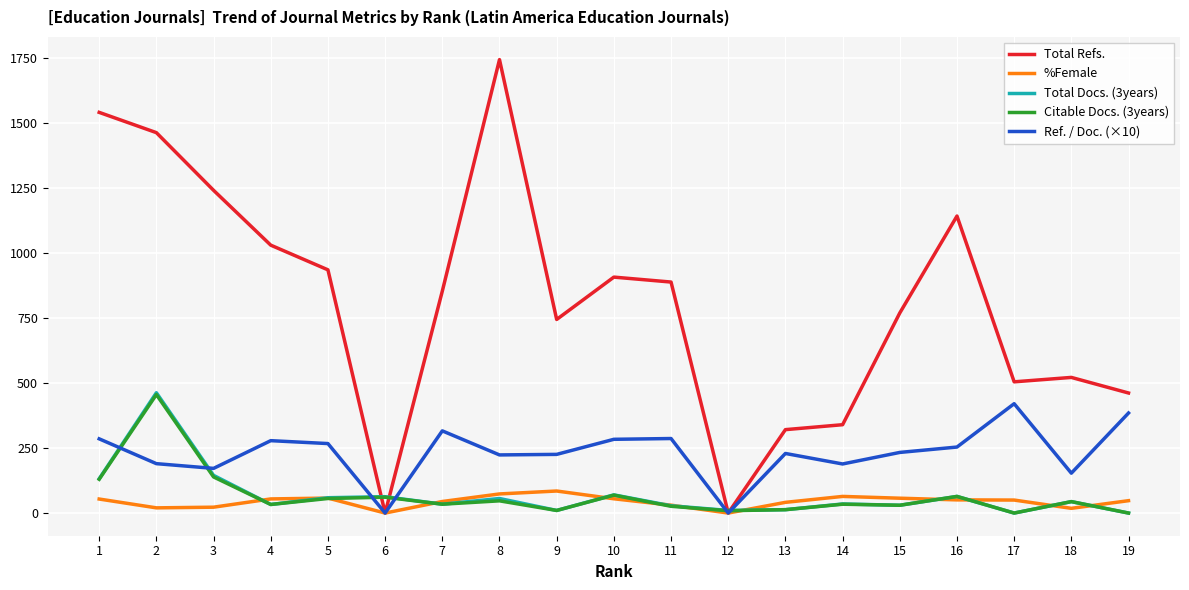

The value of Ref. / Doc. (×10) at 9 is 62.6. True or false?

False